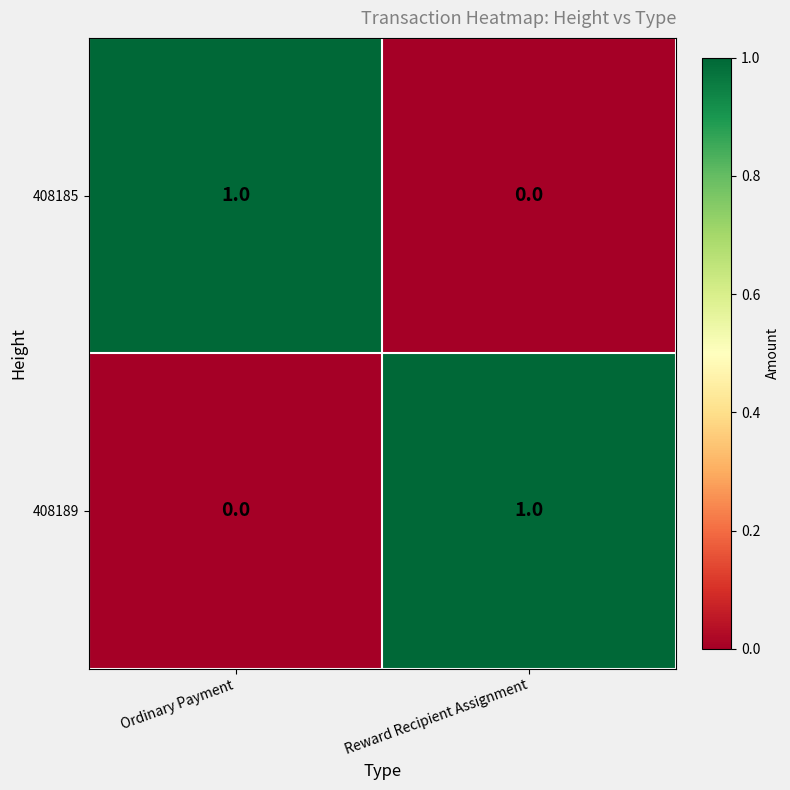

True or false: 408185 has a value of 0 at Reward Recipient Assignment.

True